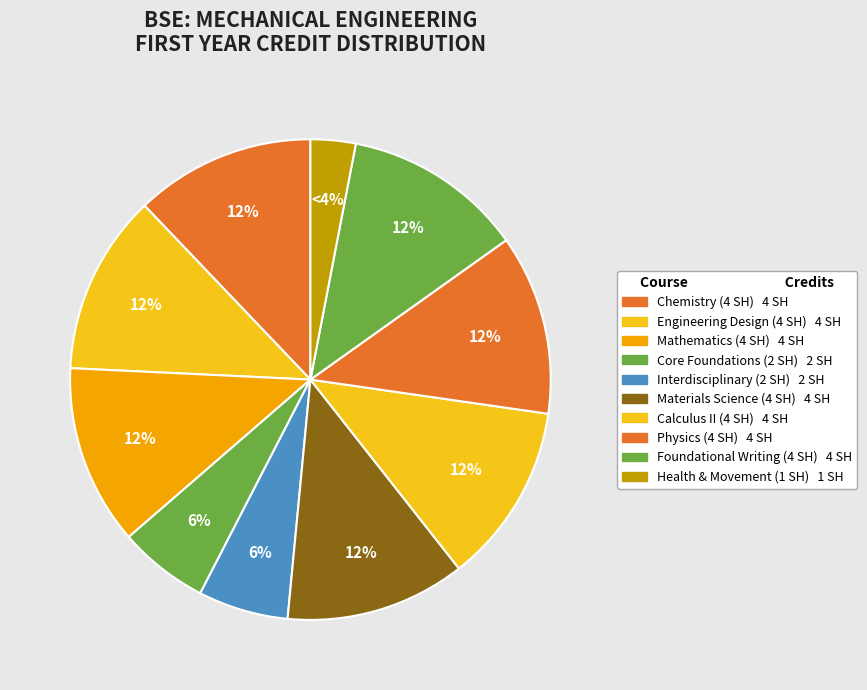

How much of the chart is everything except Mathematics 172?

87.9%